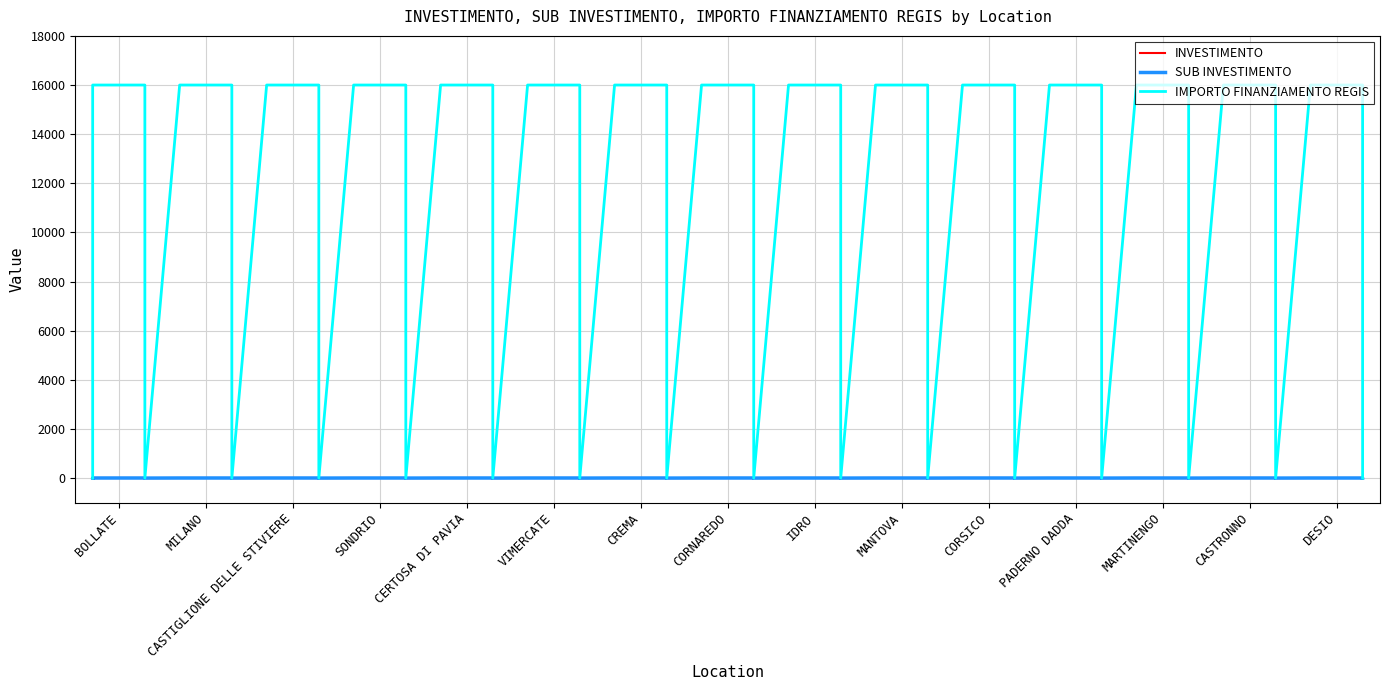

True or false: SUB INVESTIMENTO and IMPORTO FINANZIAMENTO REGIS intersect in this chart.

False